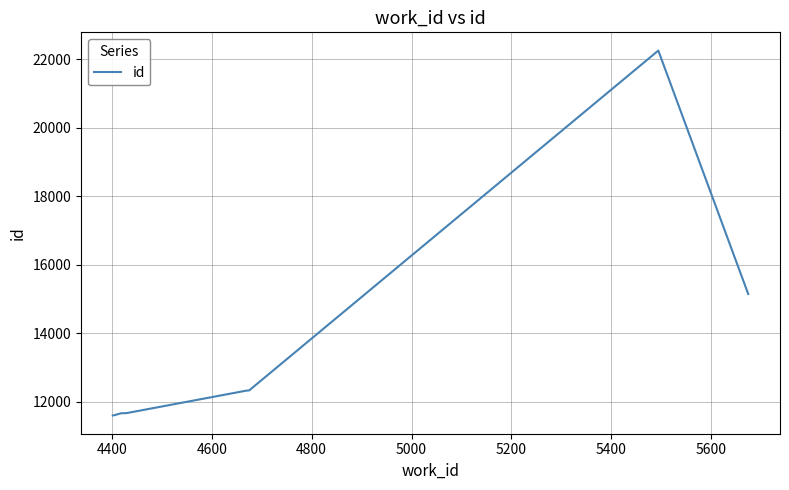

What is the average value?

13192